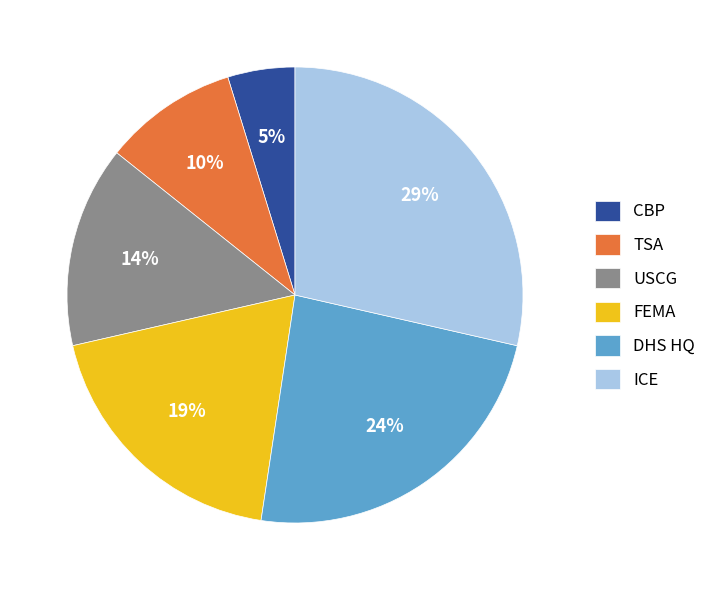

How many segments does this pie chart have?

6